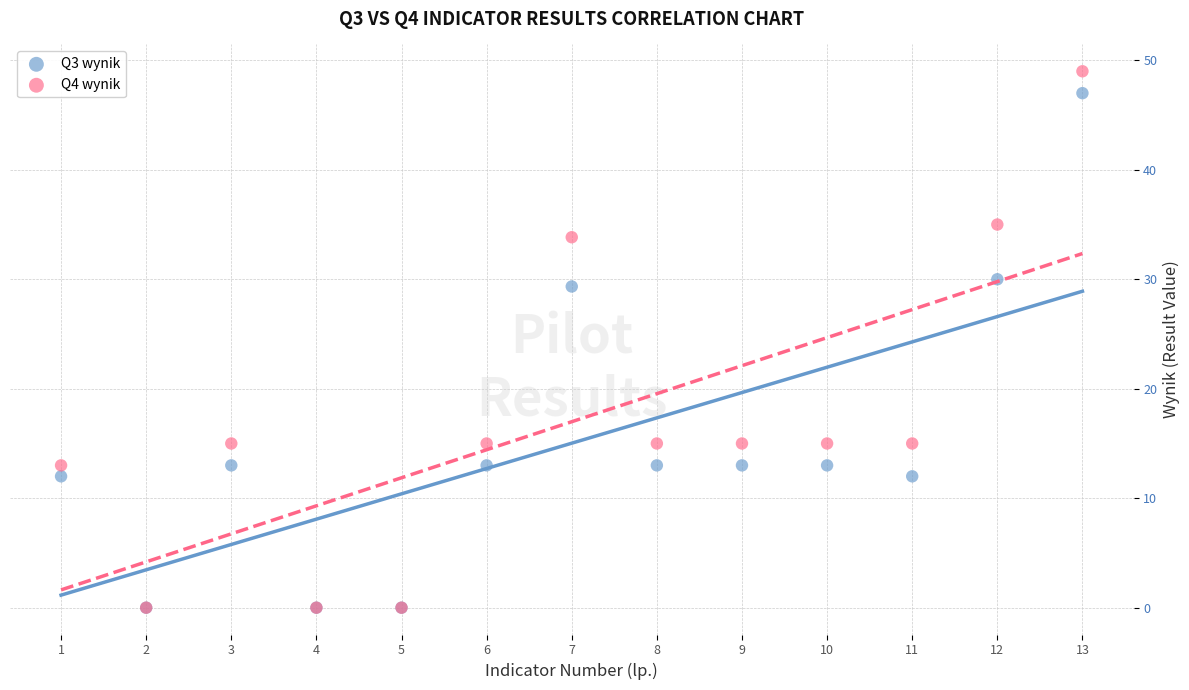

Across all series, what Y value is closest to 24?

29.3